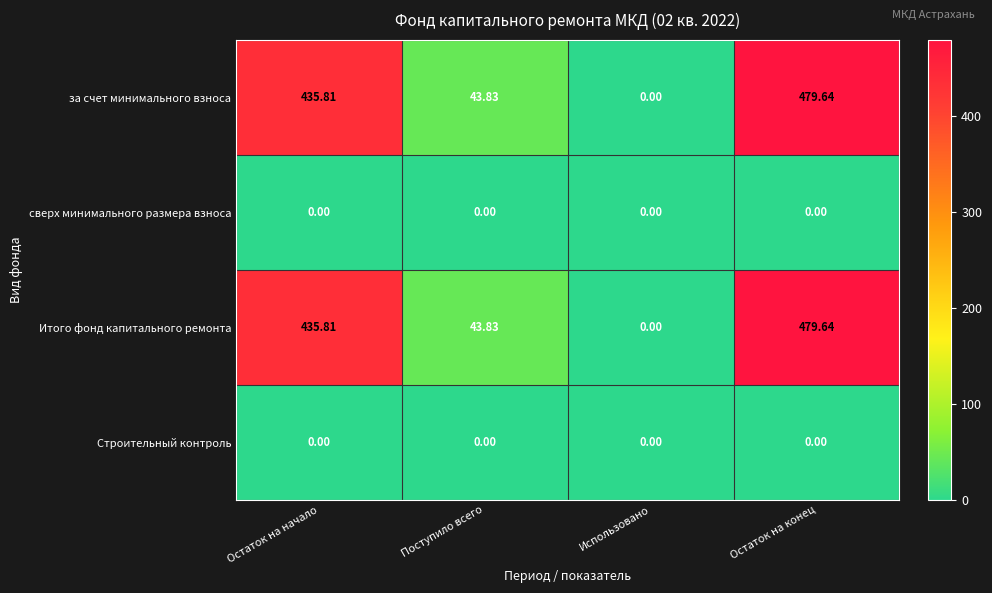

At which label is Итого фонд капитального ремонта closest to 239?

Поступило всего